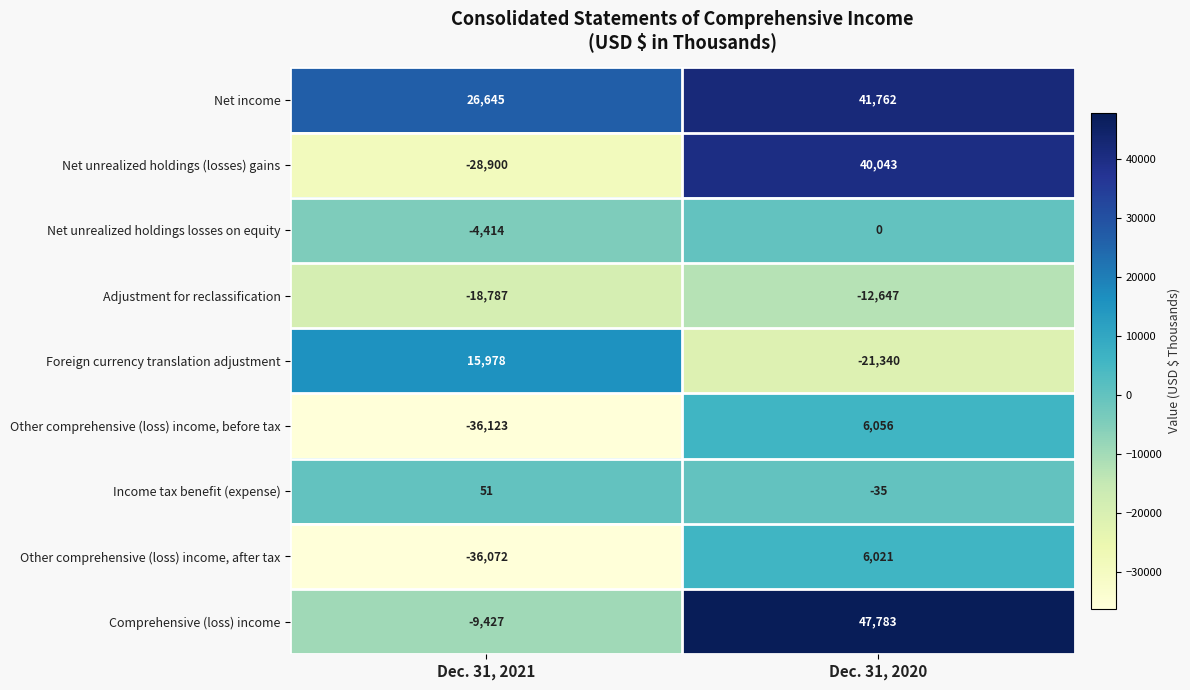

Which series has the largest total across all categories?

Net income